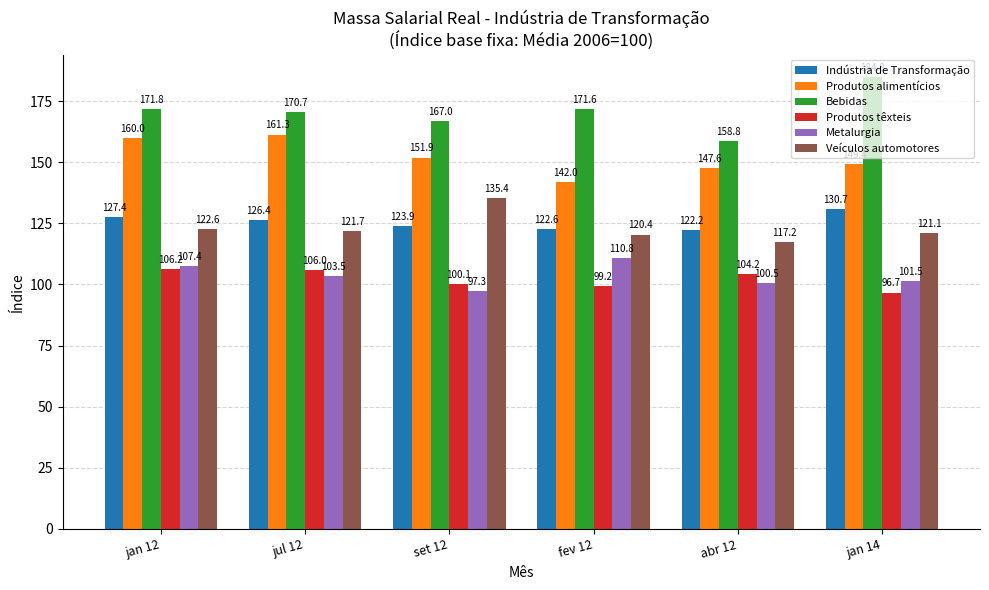

Read the Produtos têxteis value at set 12.

100.1